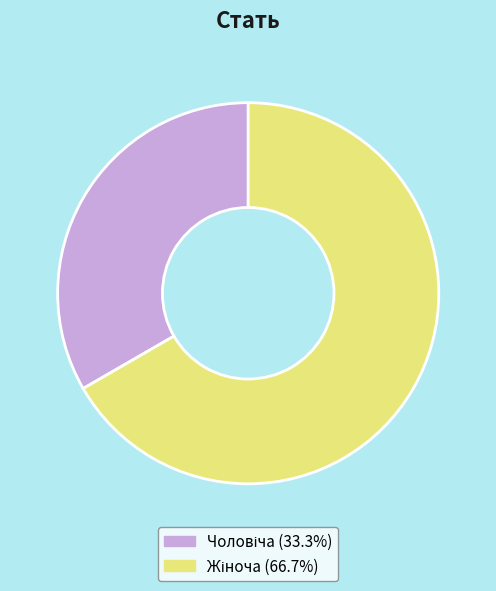

Is there a majority slice in this chart?

Yes